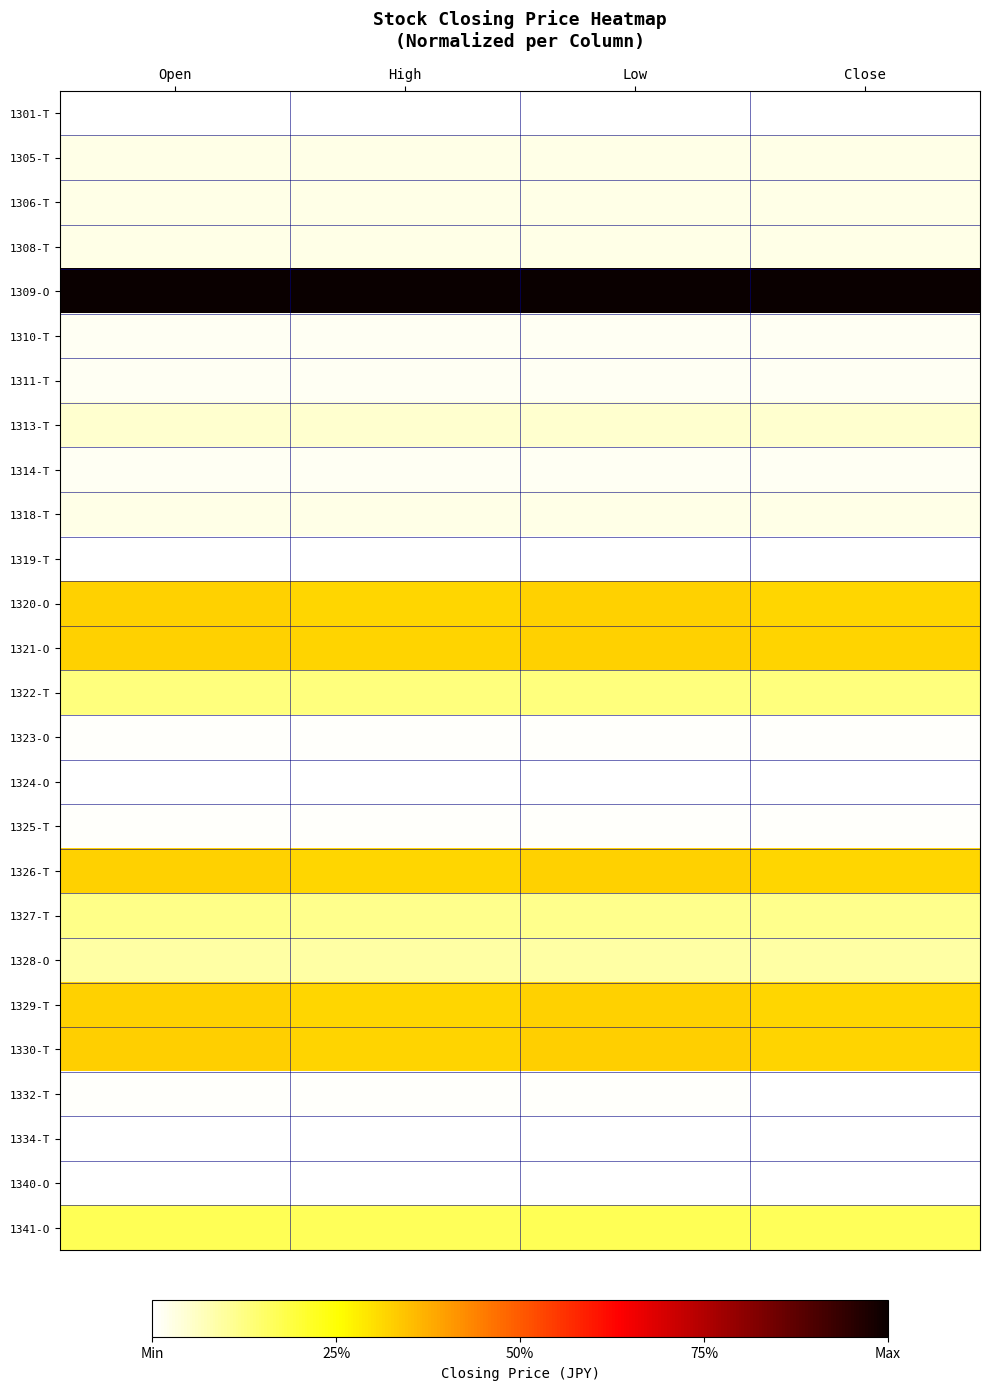

Rank the series at Open from lowest to highest value.

1334-T, 1324-O, 1319-T, 1301-T, 1340-O, 1332-T, 1323-O, 1325-T, 1310-T, 1311-T, 1314-T, 1308-T, 1318-T, 1306-T, 1305-T, 1313-T, 1328-O, 1327-T, 1322-T, 1341-O, 1329-T, 1326-T, 1320-O, 1321-O, 1330-T, 1309-O